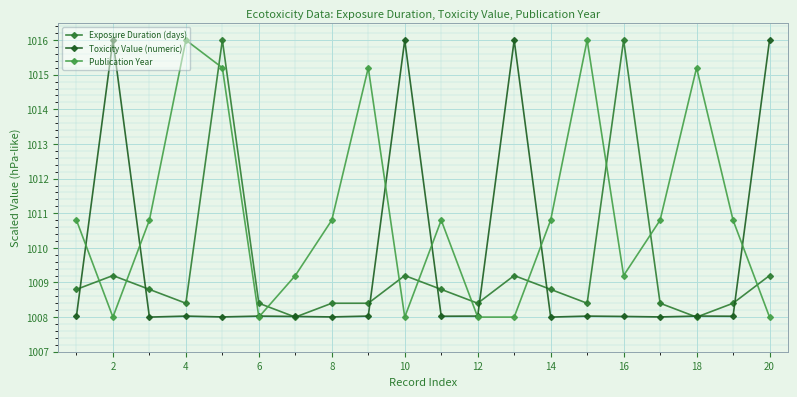

How many times do Exposure Duration (days) and Publication Year cross each other?

11